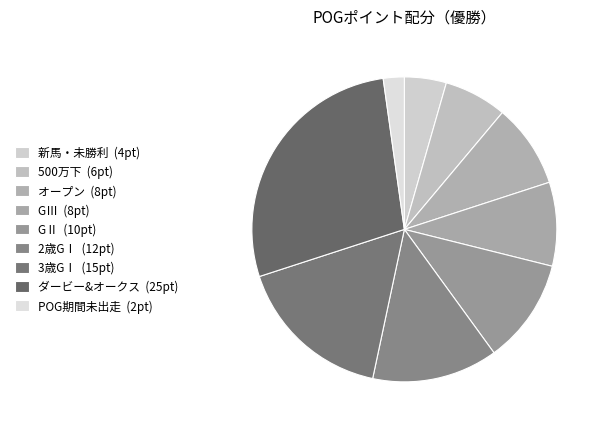

True or false: GⅡ accounts for 3% of the total.

False